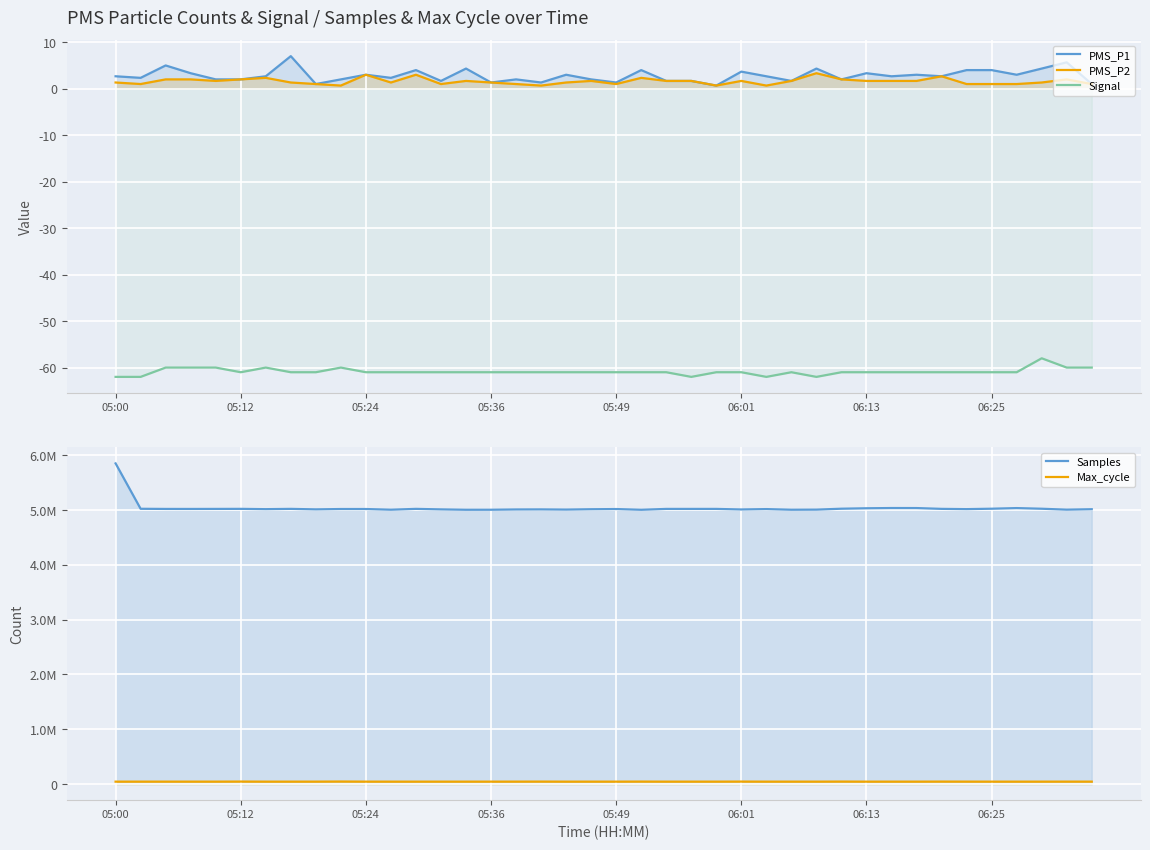

Reading left to right, transcribe all the data shown in this chart.

PMS_P1: 2.7	2.3	5.0	3.3	2.0	2.0	2.7	7.0	1.0	2.0	3.0	2.3	4.0	1.7	4.3	1.3	2.0	1.3	3.0	2.0	1.3	4.0	1.7	1.7	0.7	3.7	2.7	1.7	4.3	2.0	3.3	2.7	3.0	2.7	4.0	4.0	3.0	4.3	5.7	1.0
PMS_P2: 1.3	1.0	2.0	2.0	1.7	2.0	2.3	1.3	1.0	0.7	3.0	1.3	3.0	1.0	1.7	1.3	1.0	0.7	1.3	1.7	1.0	2.3	1.7	1.7	0.7	1.7	0.7	1.7	3.3	2.0	1.7	1.7	1.7	2.7	1.0	1.0	1.0	1.3	2.0	1.0
Signal: -62.0	-62.0	-60.0	-60.0	-60.0	-61.0	-60.0	-61.0	-61.0	-60.0	-61.0	-61.0	-61.0	-61.0	-61.0	-61.0	-61.0	-61.0	-61.0	-61.0	-61.0	-61.0	-61.0	-62.0	-61.0	-61.0	-62.0	-61.0	-62.0	-61.0	-61.0	-61.0	-61.0	-61.0	-61.0	-61.0	-61.0	-58.0	-60.0	-60.0
Samples: 5848977.0	5021174.0	5018485.0	5018081.0	5018856.0	5019821.0	5014401.0	5019485.0	5010619.0	5016802.0	5016726.0	5004396.0	5019507.0	5010273.0	5003373.0	5003752.0	5008951.0	5010123.0	5006692.0	5013028.0	5016427.0	5003053.0	5018723.0	5018817.0	5018983.0	5008772.0	5015715.0	5003969.0	5005831.0	5022525.0	5030576.0	5034964.0	5034432.0	5019638.0	5014848.0	5022447.0	5034079.0	5022070.0	5005438.0	5013324.0
Max_cycle: 45202.0	45460.0	45560.0	45431.0	45430.0	46576.0	45346.0	45323.0	45534.0	47331.0	45427.0	45331.0	45320.0	45343.0	45342.0	45399.0	45667.0	46272.0	45249.0	45392.0	45327.0	46342.0	45338.0	45355.0	45441.0	46381.0	45330.0	45434.0	45298.0	46558.0	45263.0	45358.0	45374.0	46299.0	45726.0	45221.0	45337.0	45304.0	45649.0	45558.0